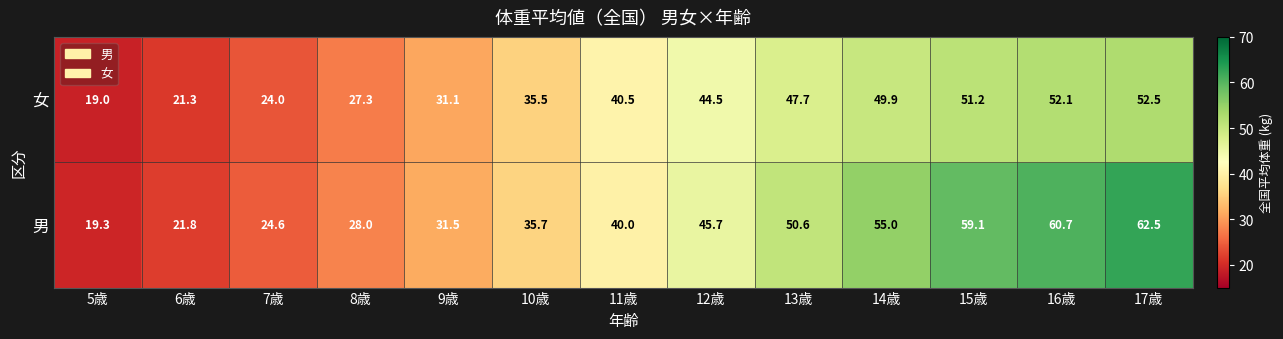

The 男 series shows 34.7 at 6歳. True or false?

False